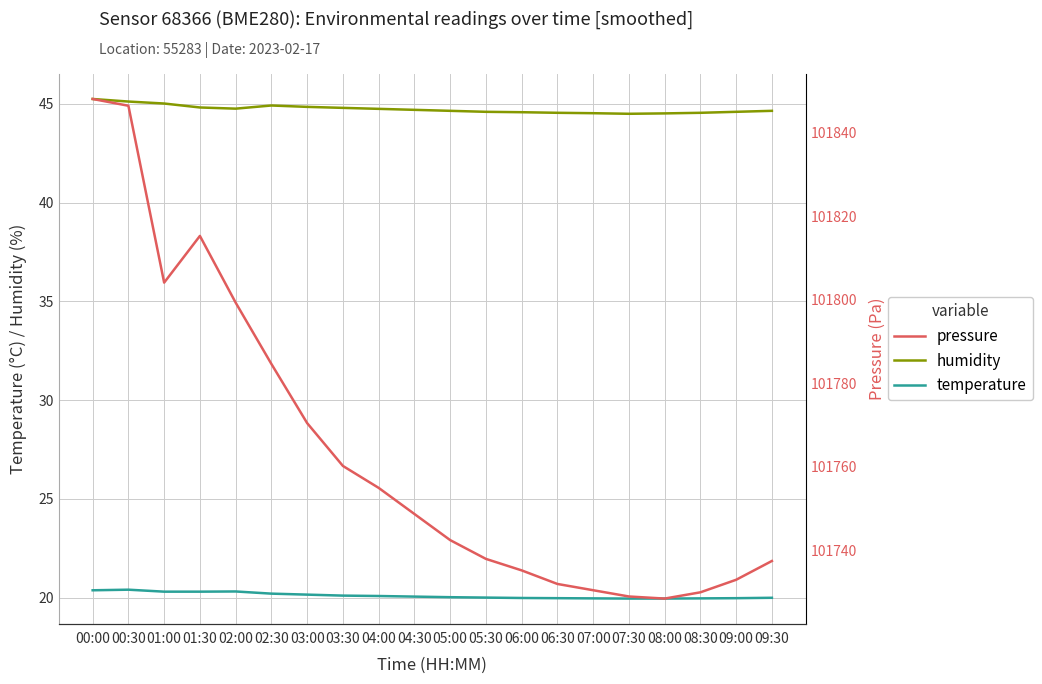

Which label corresponds to the smallest value in the chart?

07:30